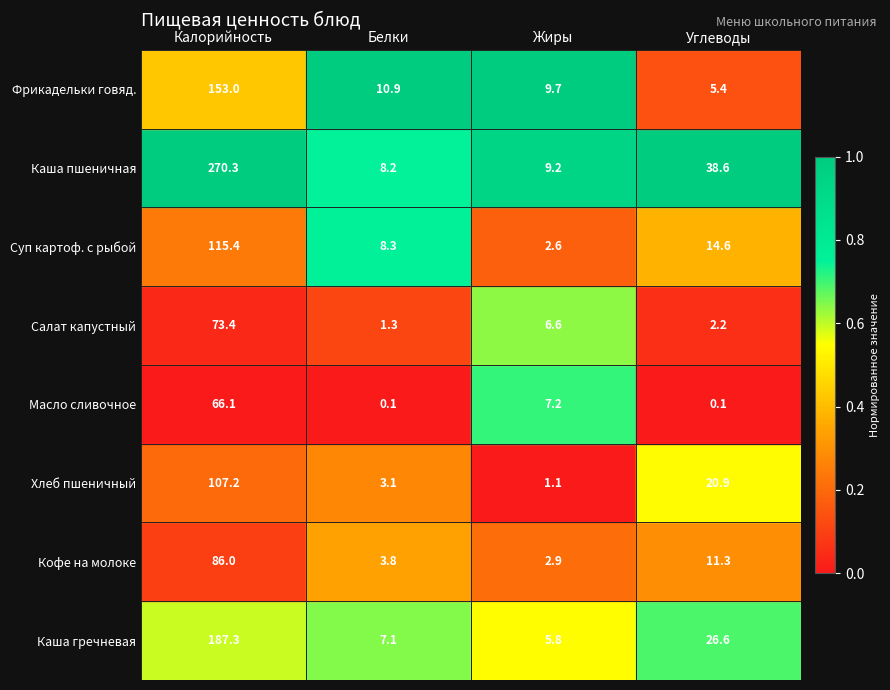

What is the difference between the Салат капустный values at Калорийность and Углеводы?

71.2